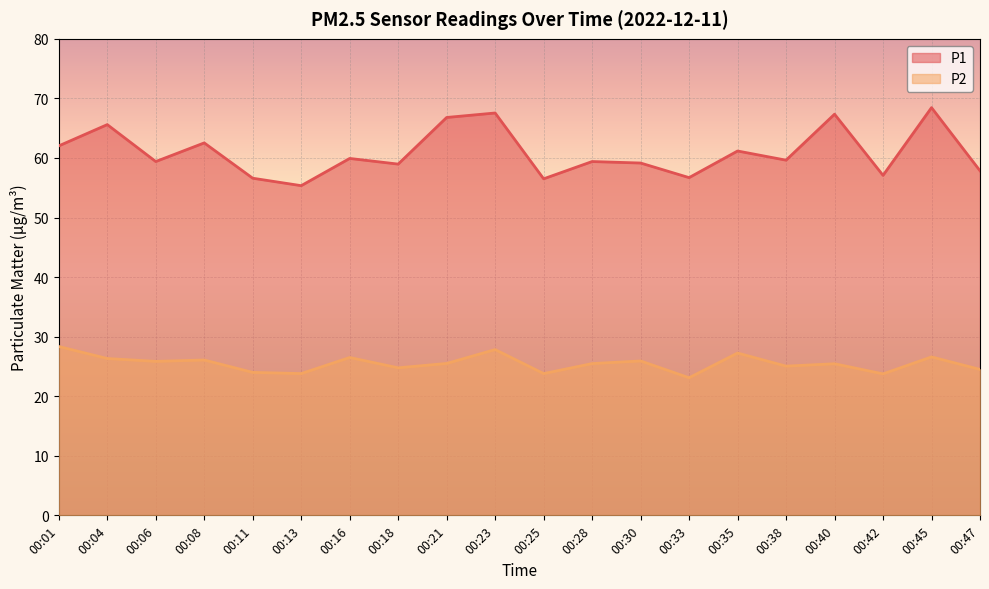

Rank the series by their average value, from highest to lowest.

P1, P2